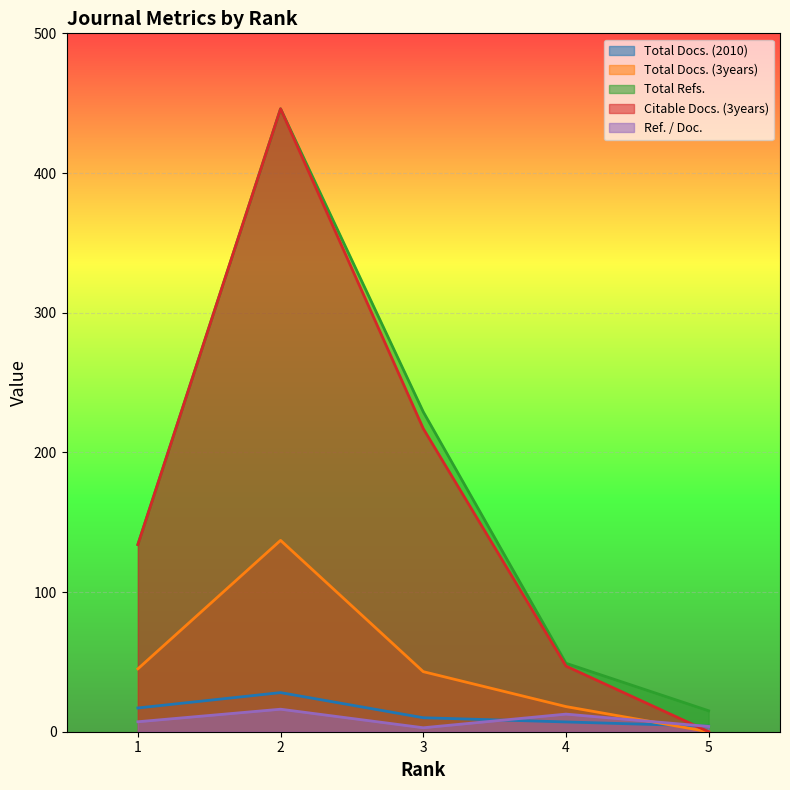

Which series has the widest spread of values?

Citable Docs. (3years)